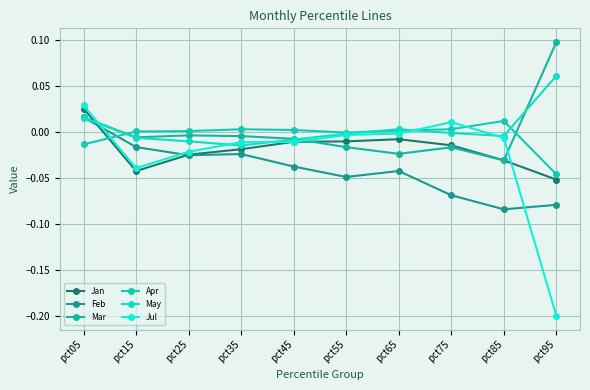

How many lines are shown in the chart?

6